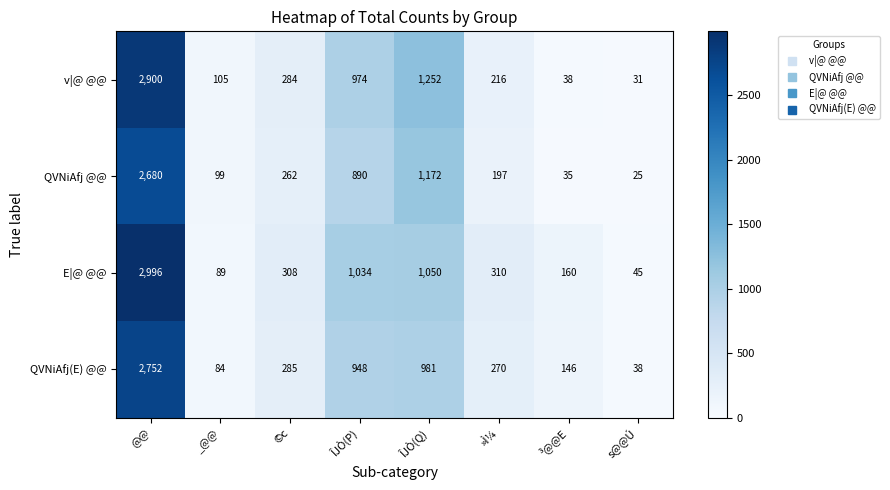

True or false: QVNiAfj @@ has a value of 104 at »Ì¼.

False